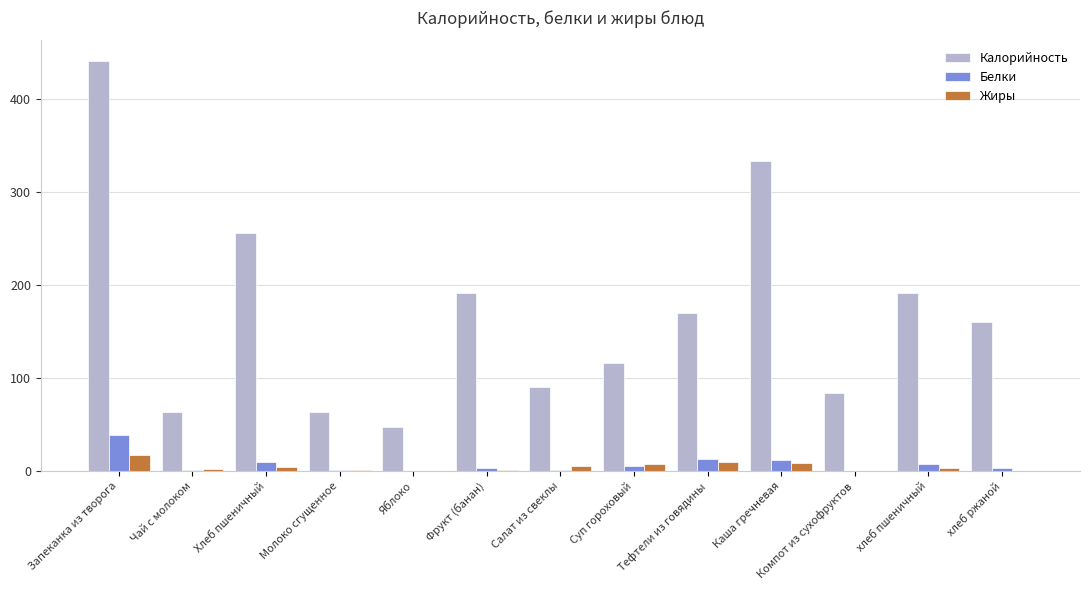

How many groups of bars are there?

13